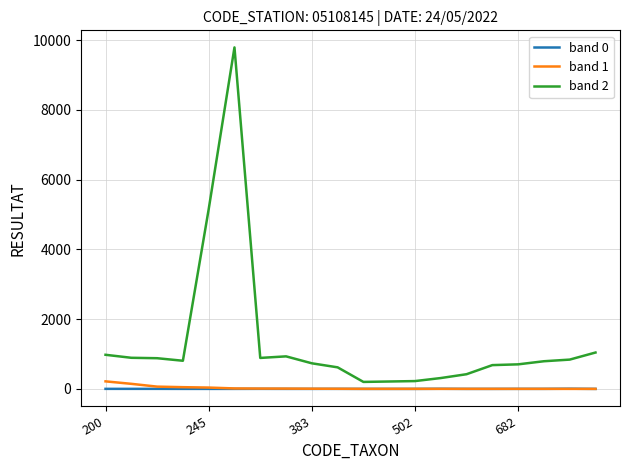

Which series has the widest spread of values?

band 2